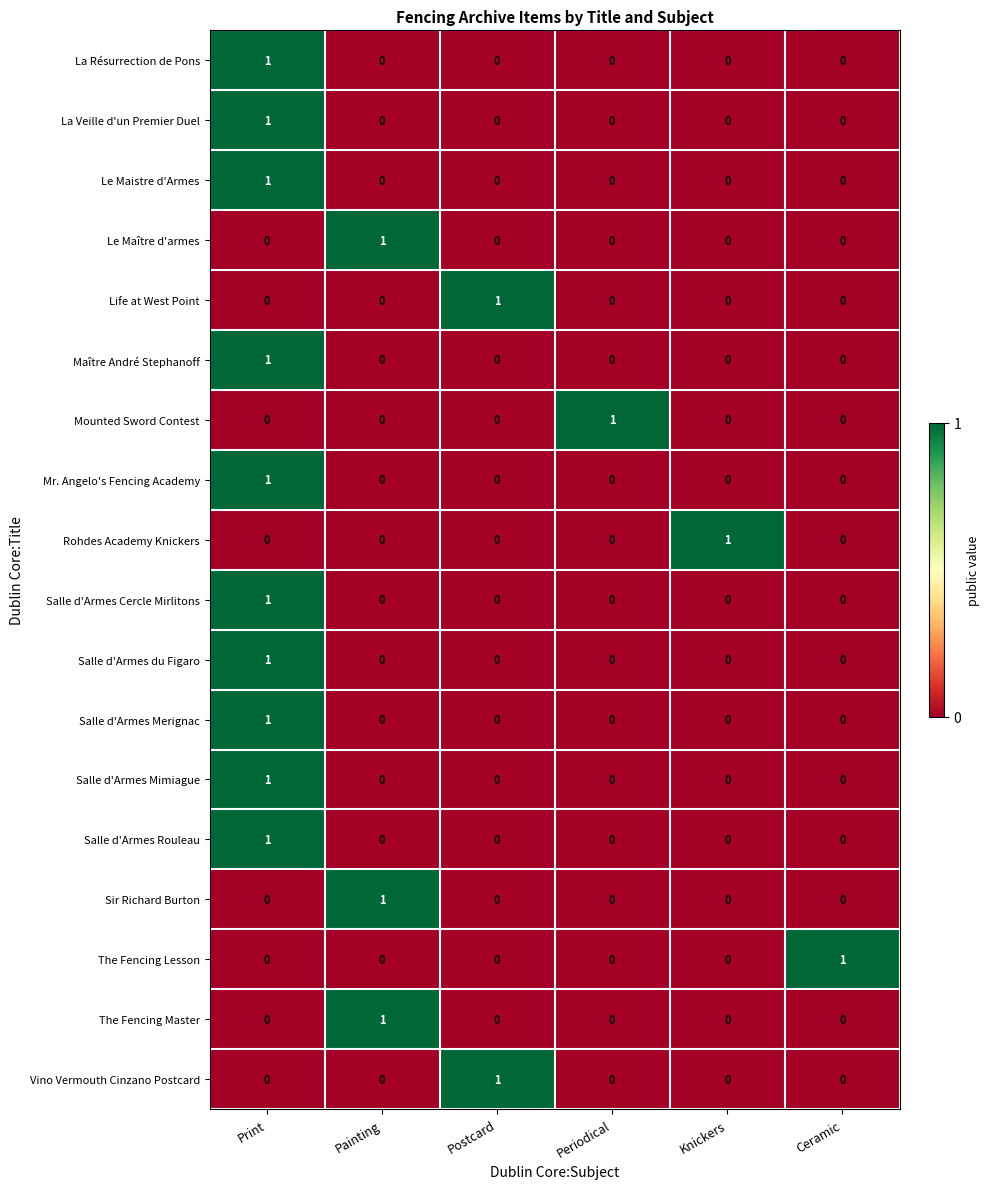

At how many categories does at least one series exceed 0?

6